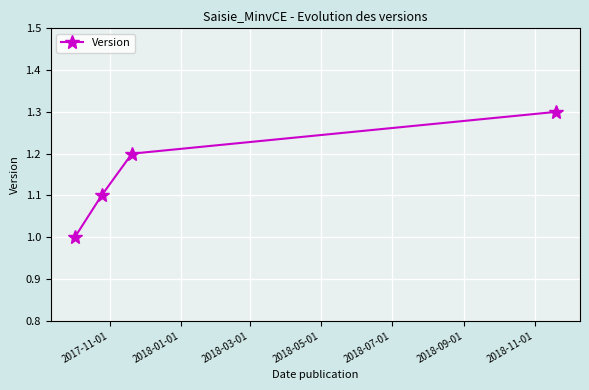

What is the smallest value displayed?

1.0